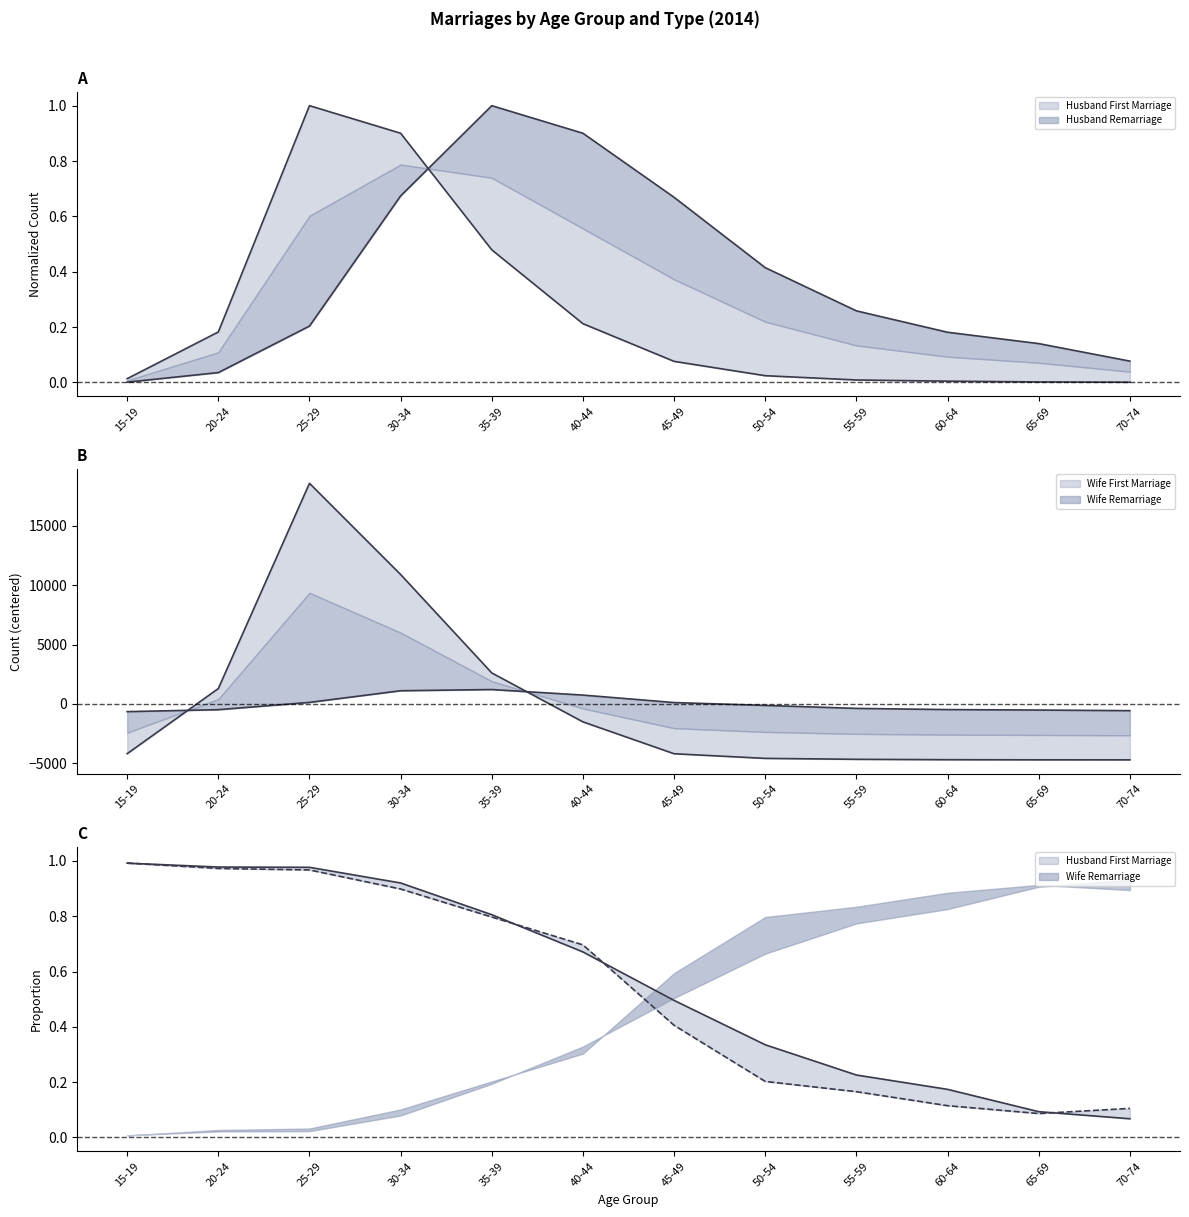

At which category does Husband Remarriage reach its first local peak?

35-39